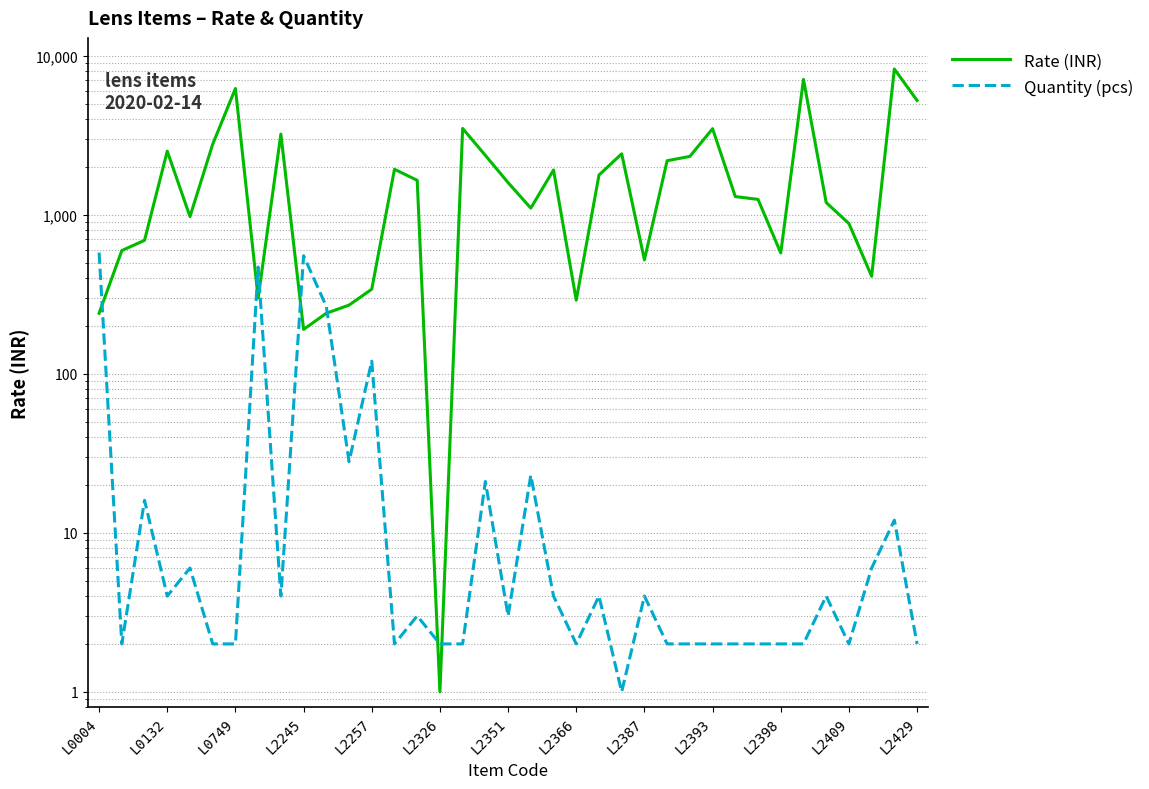

How many times do Rate (INR) and Quantity (pcs) cross each other?

7